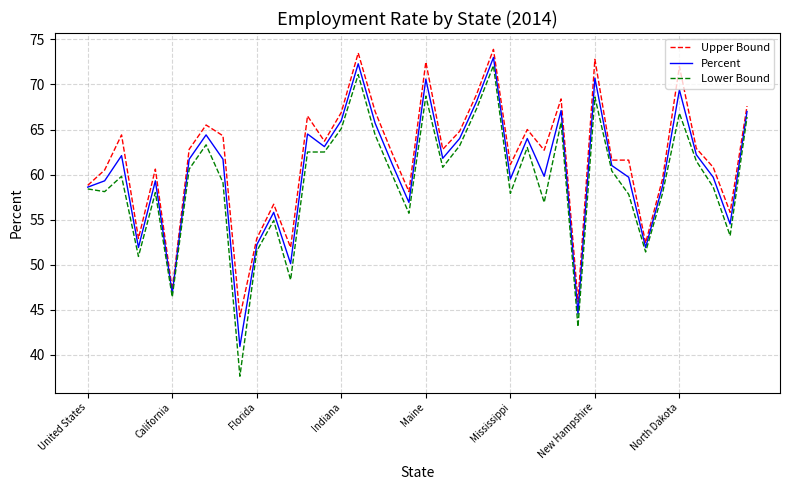

What is the highest value of the Lower Bound series?

72.1